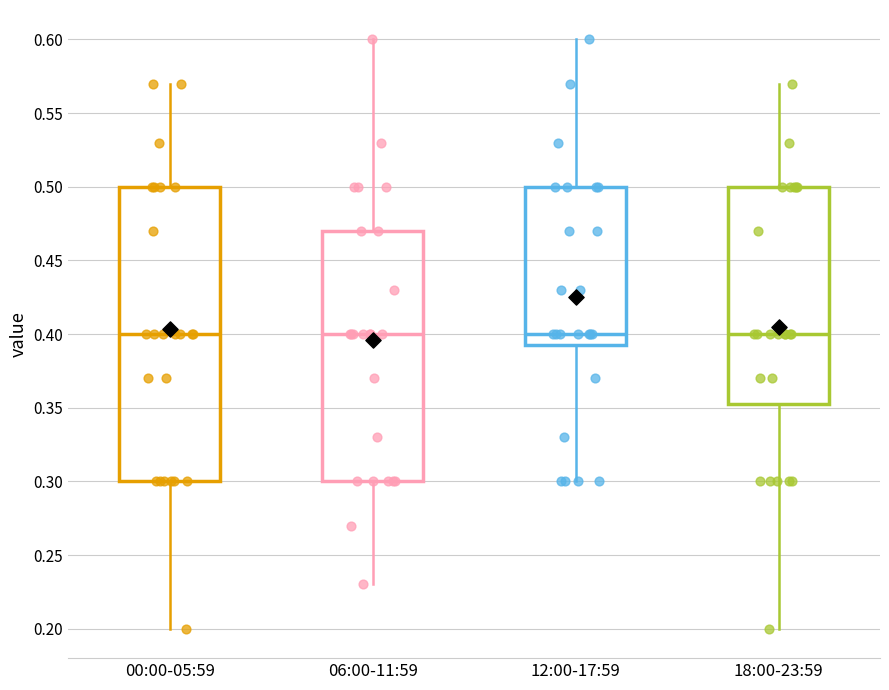

Reading left to right, read every box against the y-axis: the position of its median line, the range the box covers, and the ends of its whiskers. The values are not printed on the chart, so give them approximately, as read against the axis.

00:00-05:59: median 0.400, box 0.300 to 0.500, whiskers 0.200 to 0.570
06:00-11:59: median 0.400, box 0.300 to 0.470, whiskers 0.230 to 0.600
12:00-17:59: median 0.400, box 0.395 to 0.500, whiskers 0.300 to 0.600
18:00-23:59: median 0.400, box 0.355 to 0.500, whiskers 0.200 to 0.570